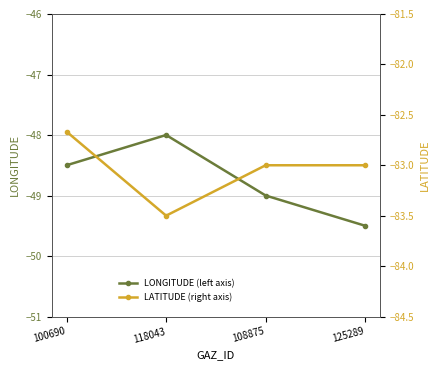

Is it true that LATITUDE (right axis) equals -83.0 at 125289?

True